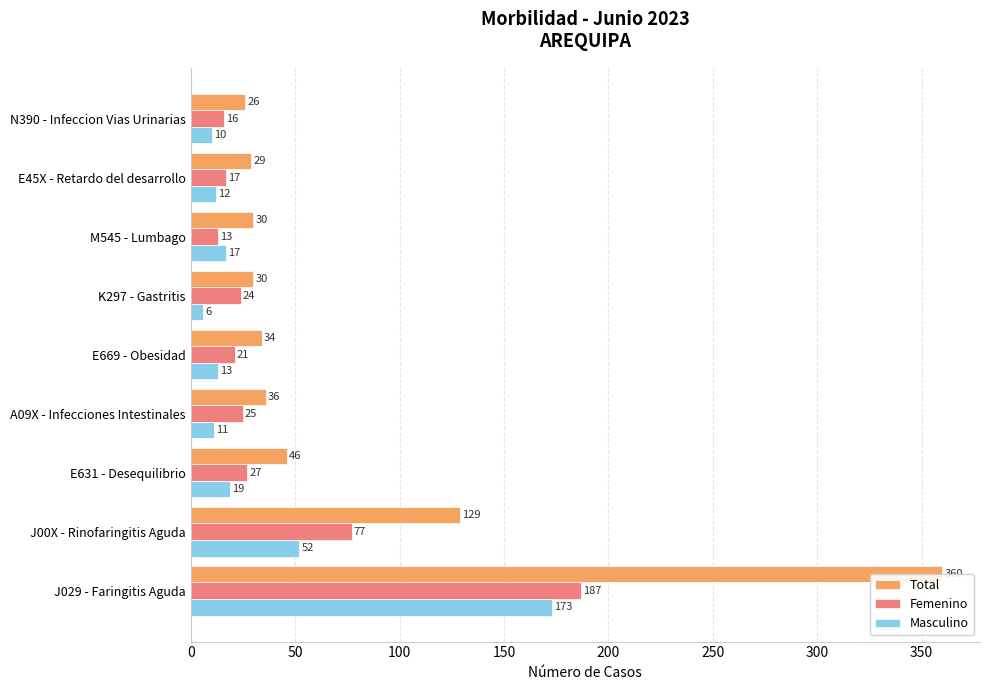

The value of Total at E45X - Retardo del desarrollo is 49. True or false?

False